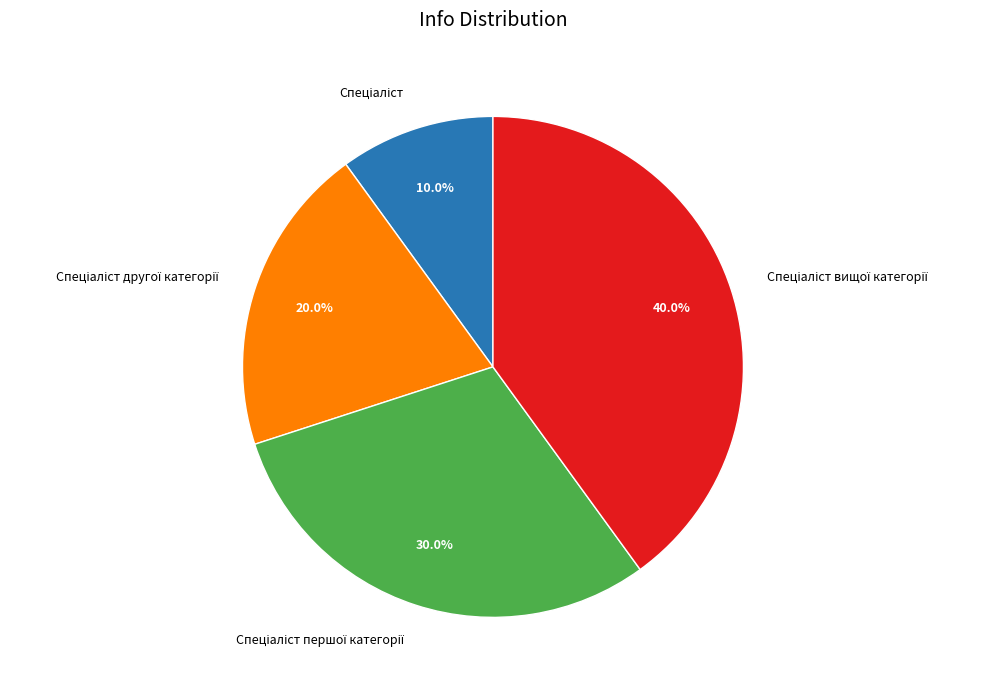

Does any single category account for the majority?

No